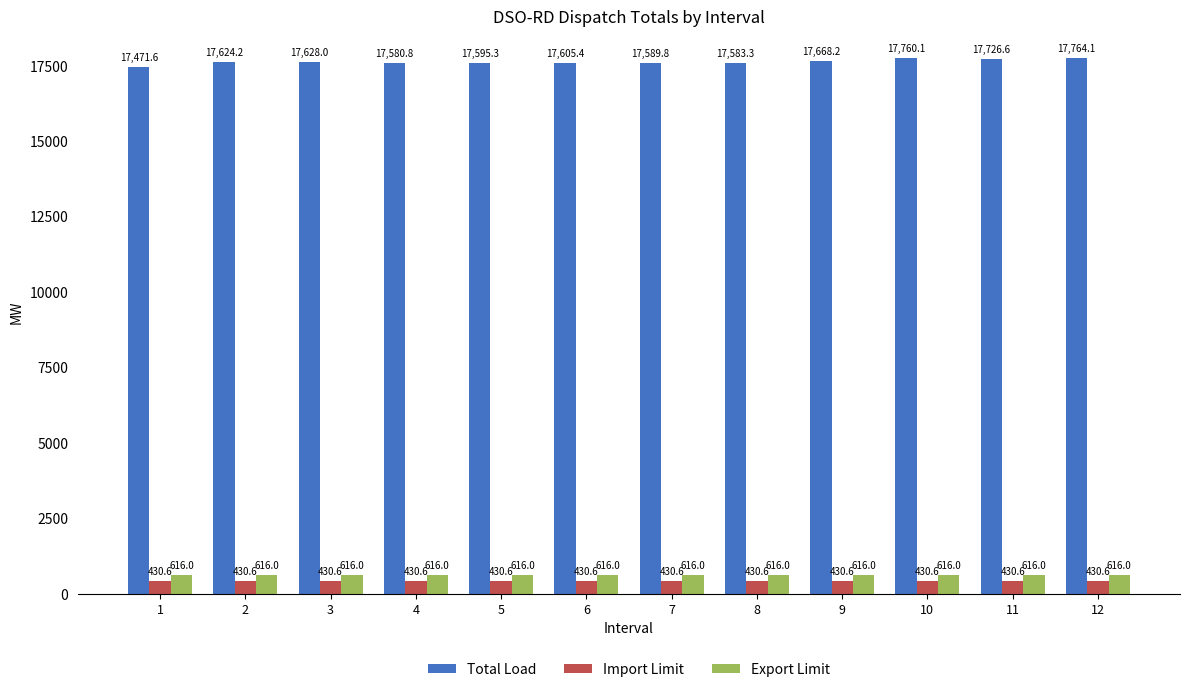

Reading left to right, transcribe all the data shown in this chart.

Total Load: 1=17471.6	2=17624.2	3=17628.0	4=17580.8	5=17595.3	6=17605.4	7=17589.8	8=17583.3	9=17668.2	10=17760.1	11=17726.6	12=17764.1
Import Limit: 1=430.6	2=430.6	3=430.6	4=430.6	5=430.6	6=430.6	7=430.6	8=430.6	9=430.6	10=430.6	11=430.6	12=430.6
Export Limit: 1=616.0	2=616.0	3=616.0	4=616.0	5=616.0	6=616.0	7=616.0	8=616.0	9=616.0	10=616.0	11=616.0	12=616.0